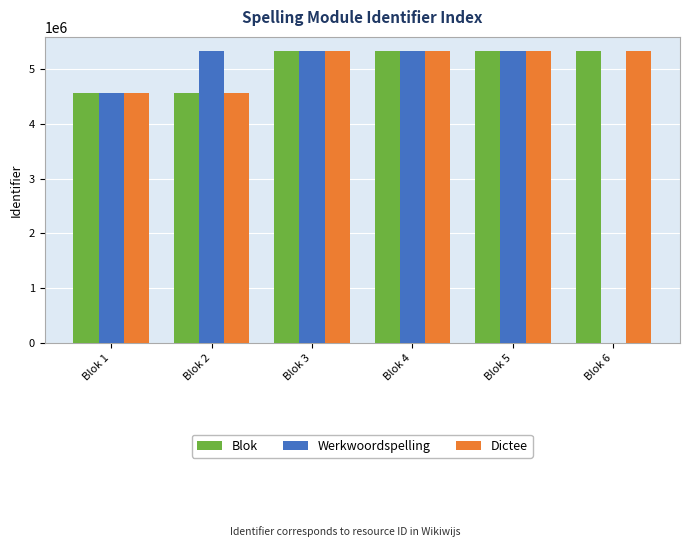

Where does the Dictee series first go above 5321888?

Blok 5